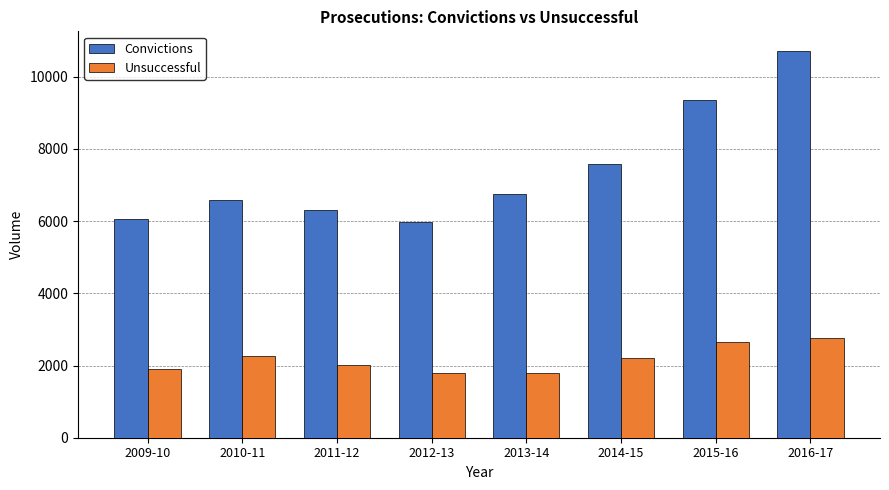

What is the difference between the Convictions values at 2009-10 and 2013-14?

696